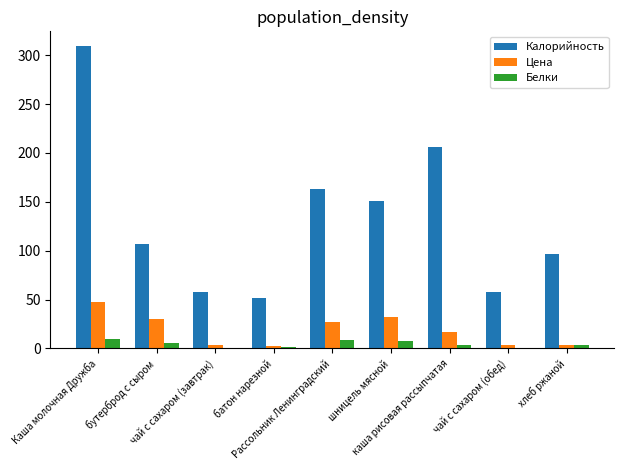

What is the greatest value displayed?

309.0